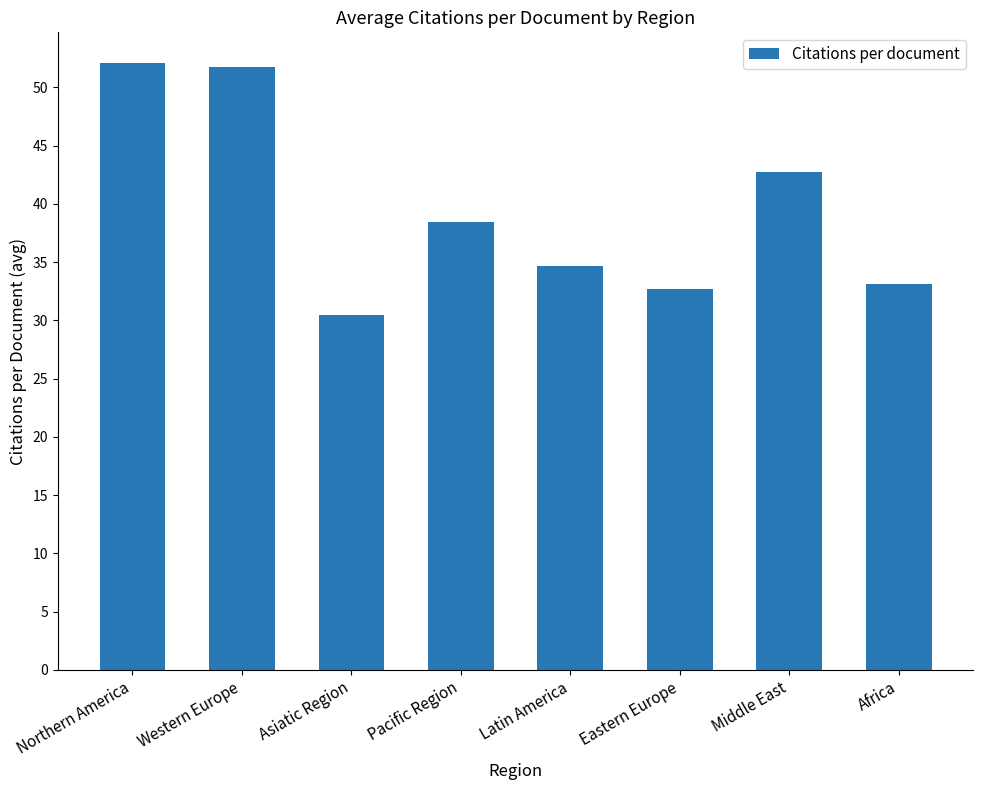

What is the label of the 6th bar from the left?

Eastern Europe